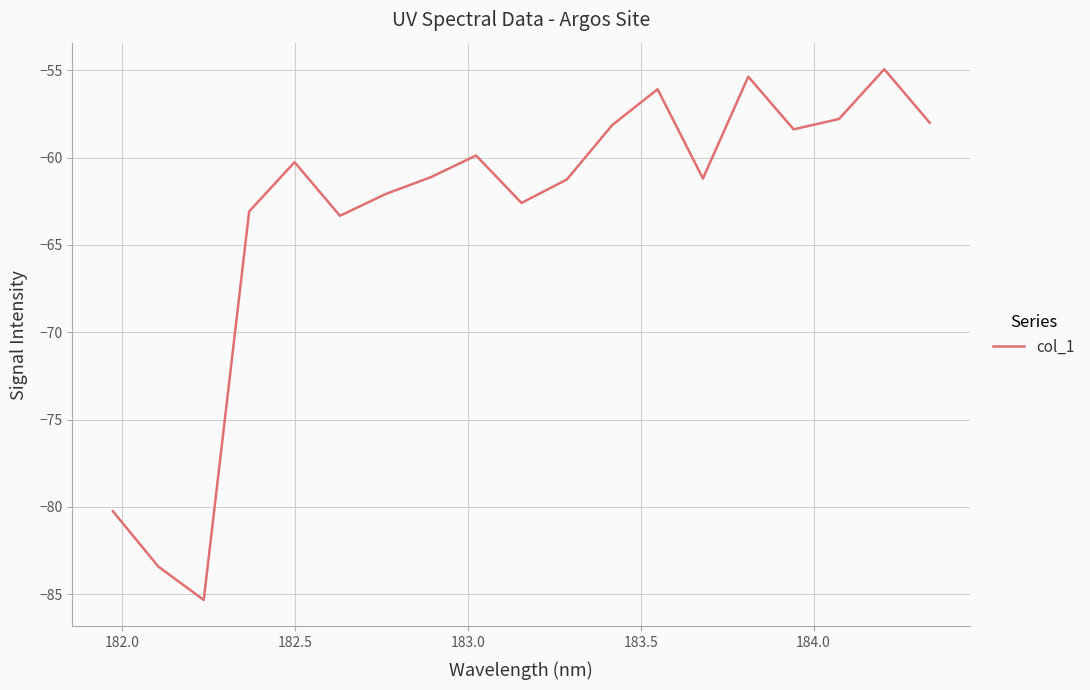

What is the difference between the maximum and minimum values?

30.4